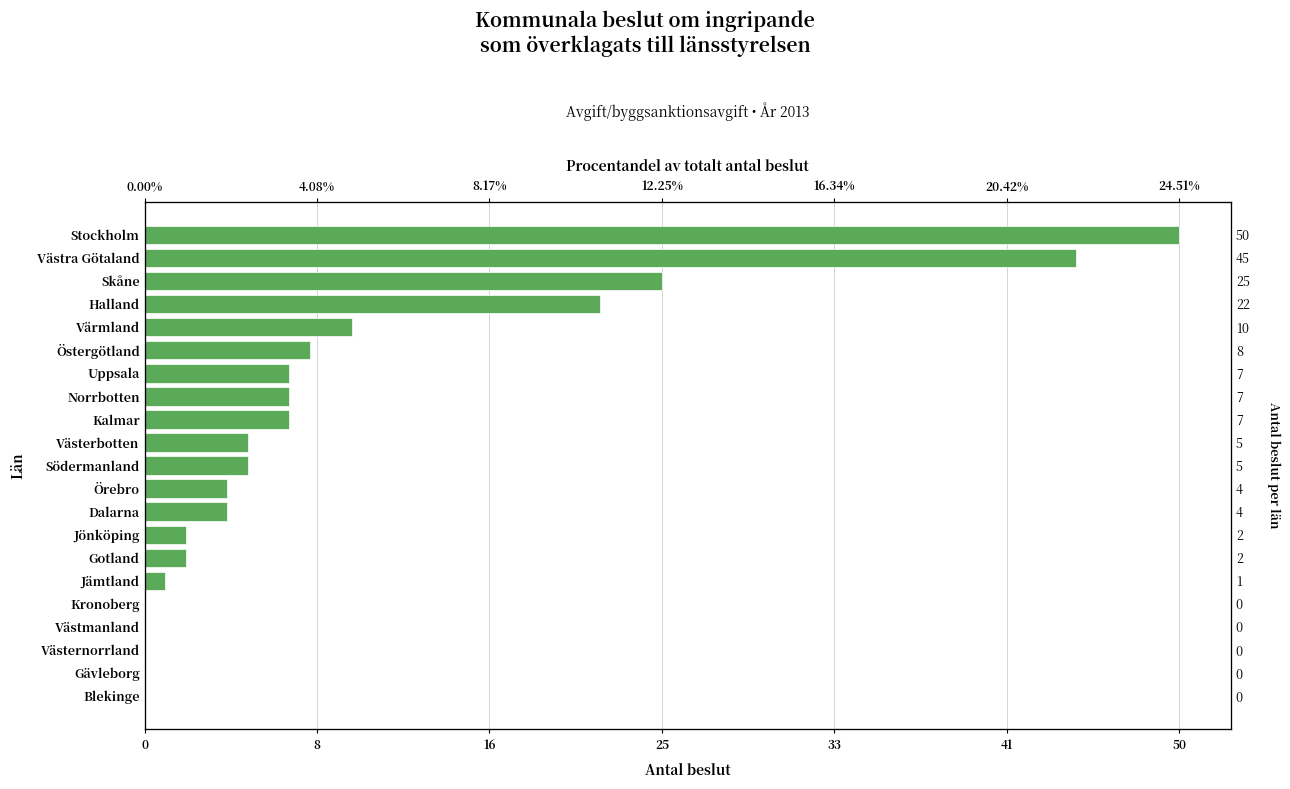

What is the difference between the values at Skåne and Jämtland?

24